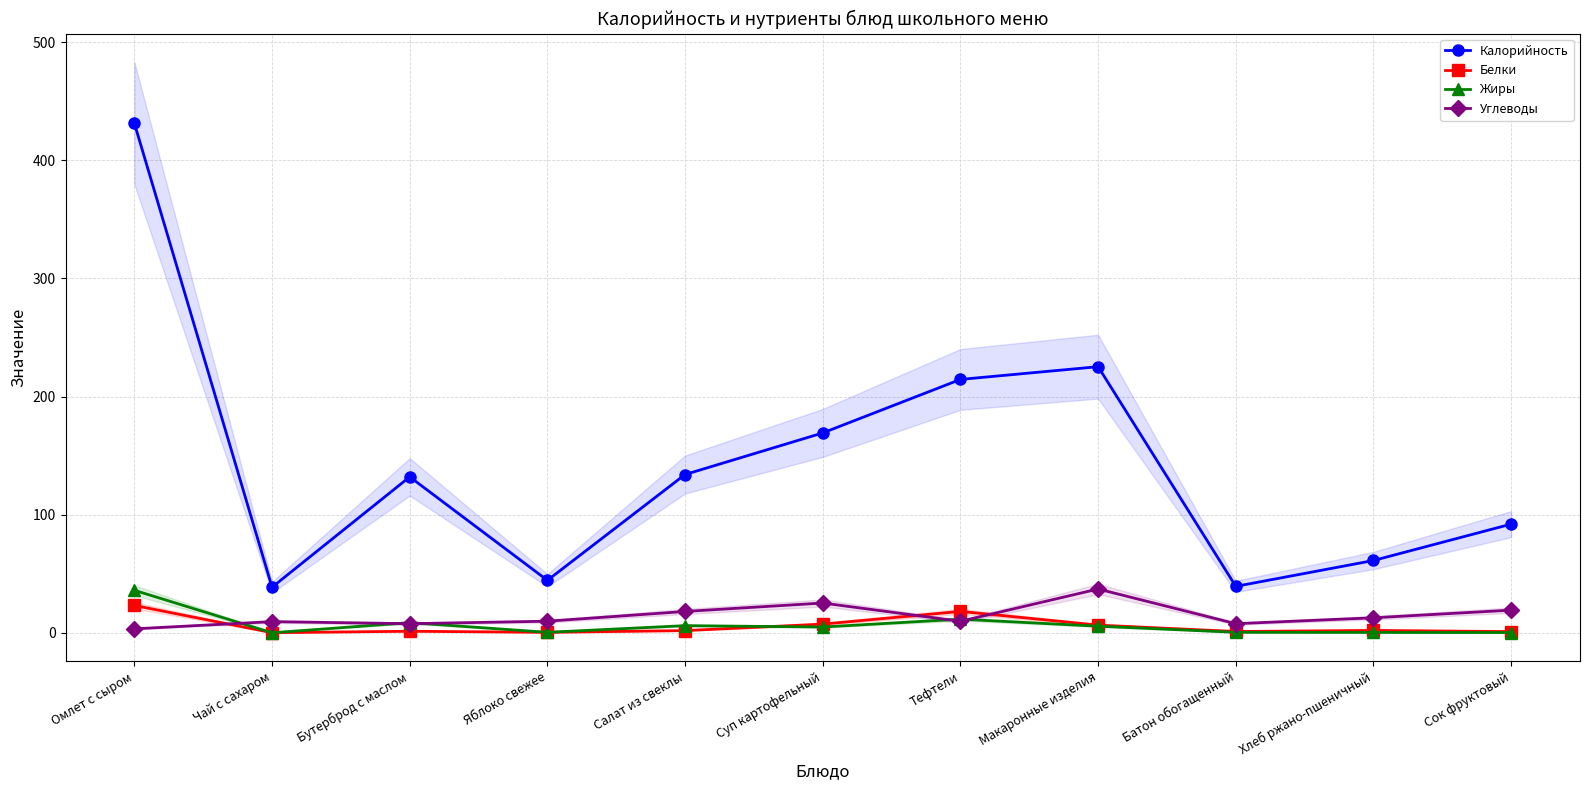

Which has a higher value, Тефтели or Яблоко свежее?

Тефтели